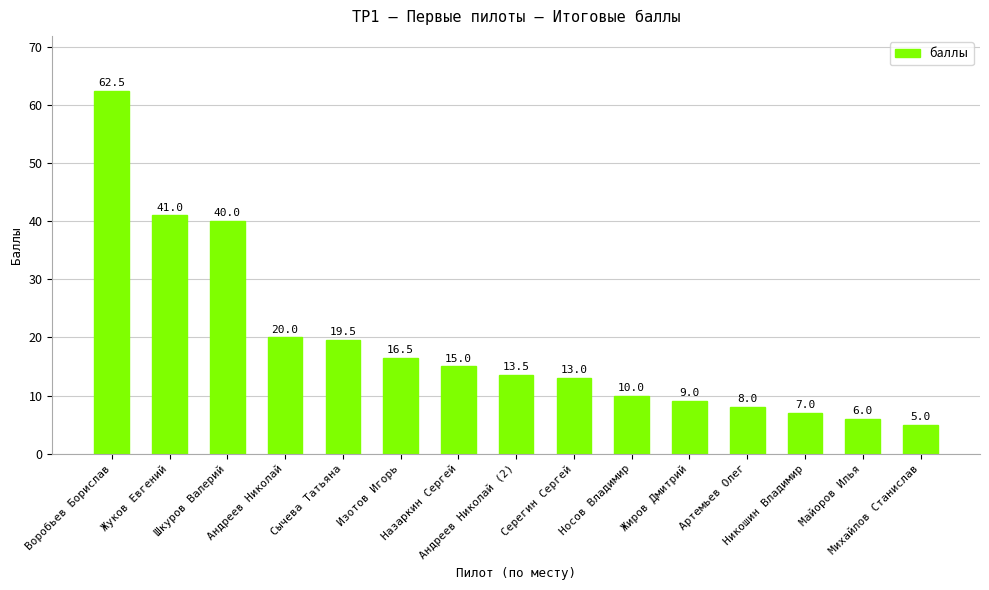

What is the smallest value displayed?

5.0